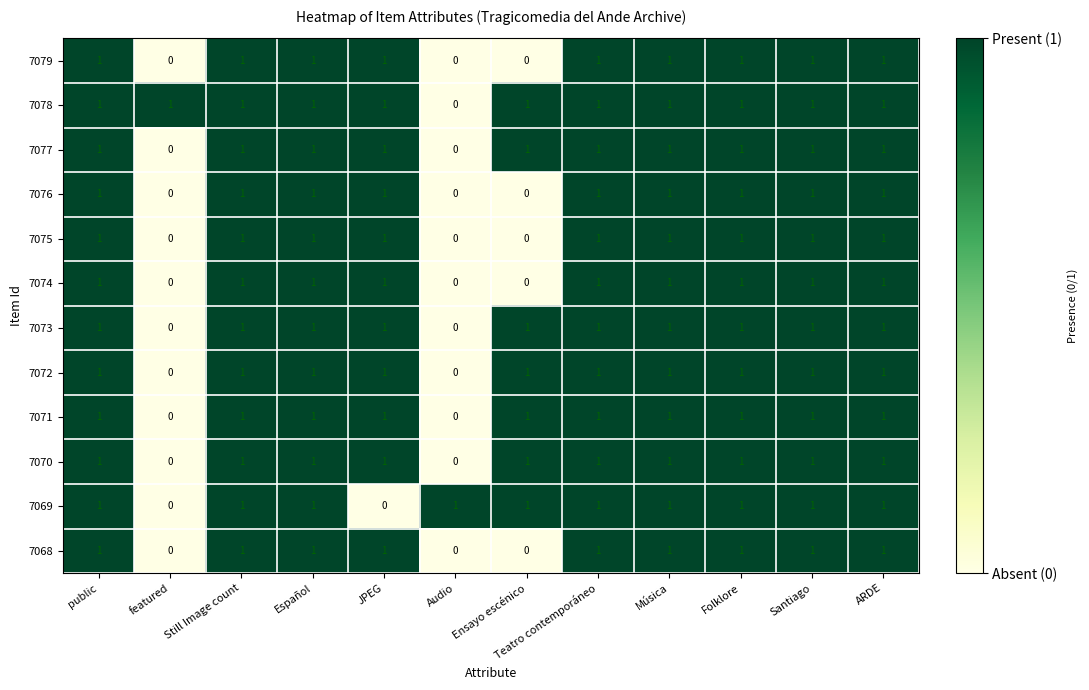

Which series has the largest total across all categories?

7078